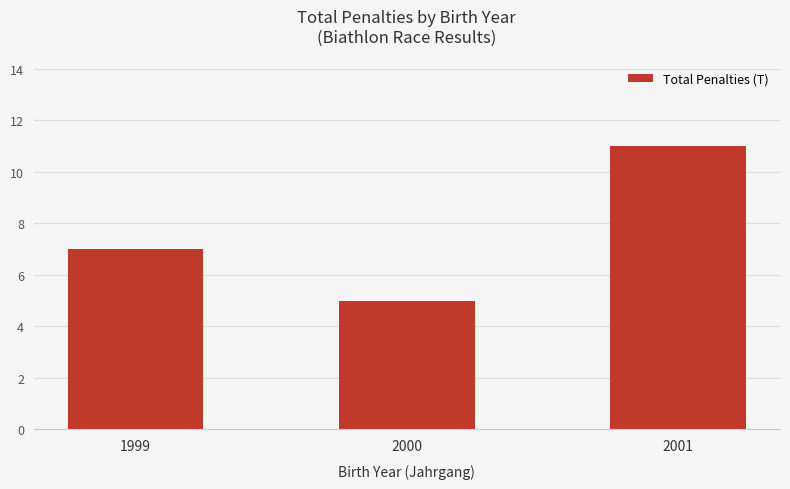

Where is the data nearest to the value 8?

1999